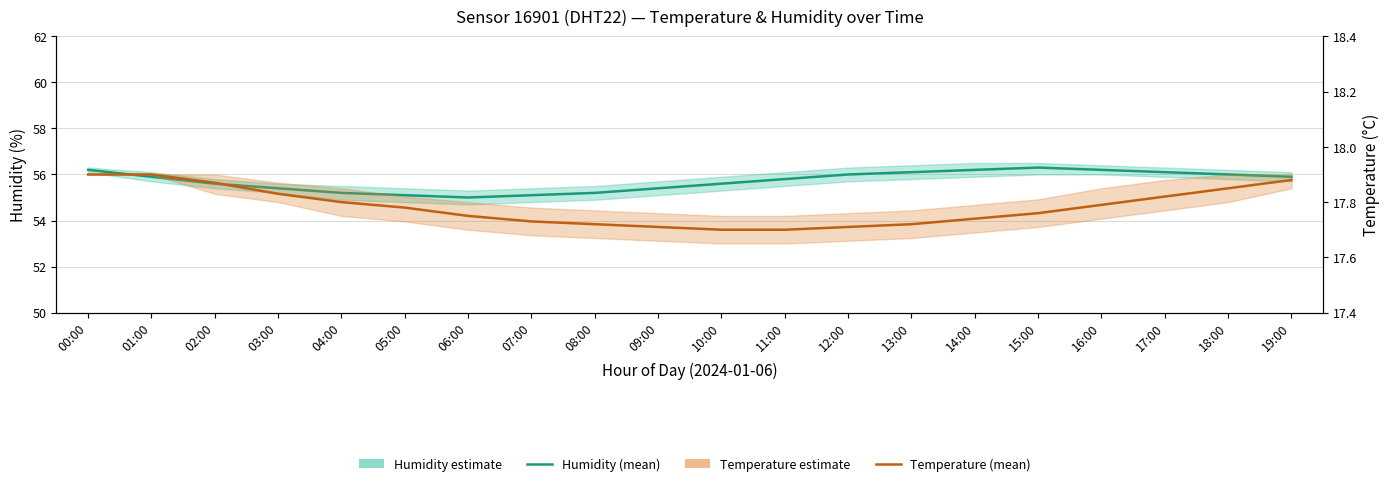

At 11:00, list the series in order from largest to smallest.

Humidity (mean), Temperature (mean)